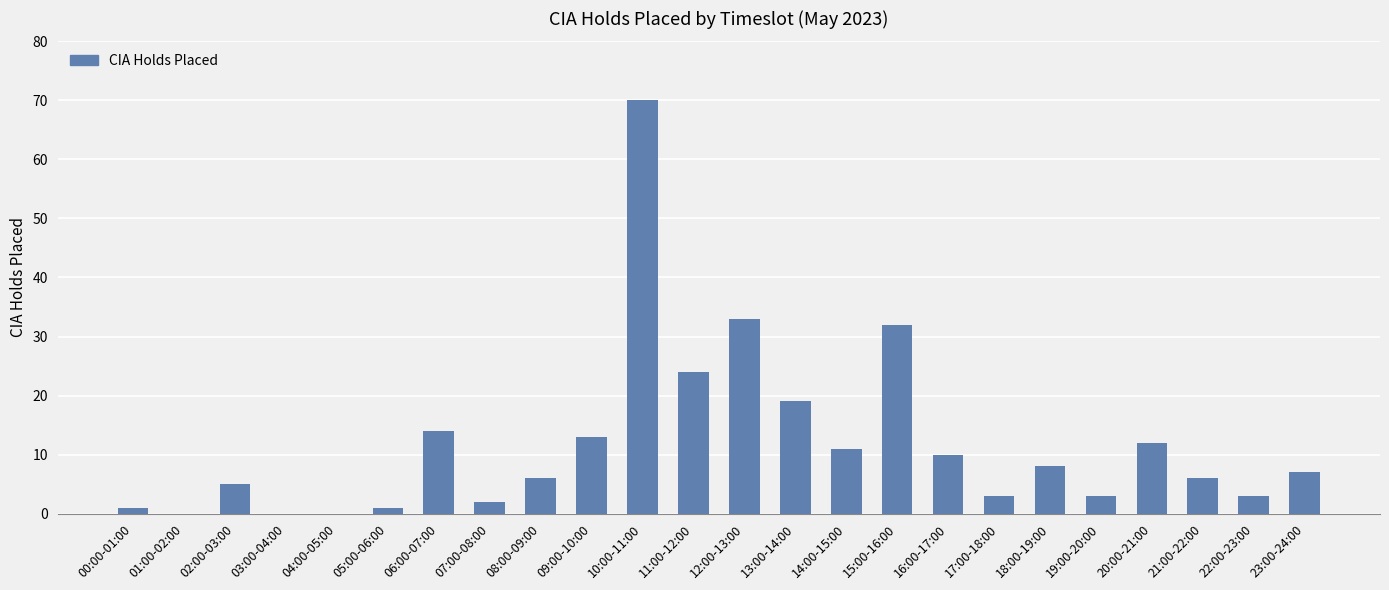

How many data points does each series have?

24